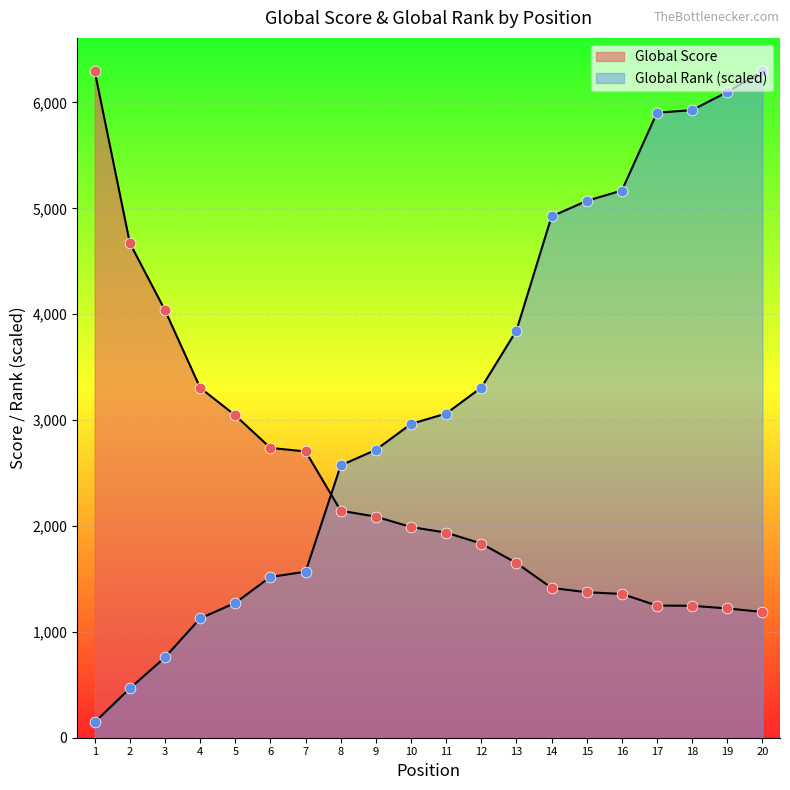

Which series reaches the maximum Y coordinate?

Global Score